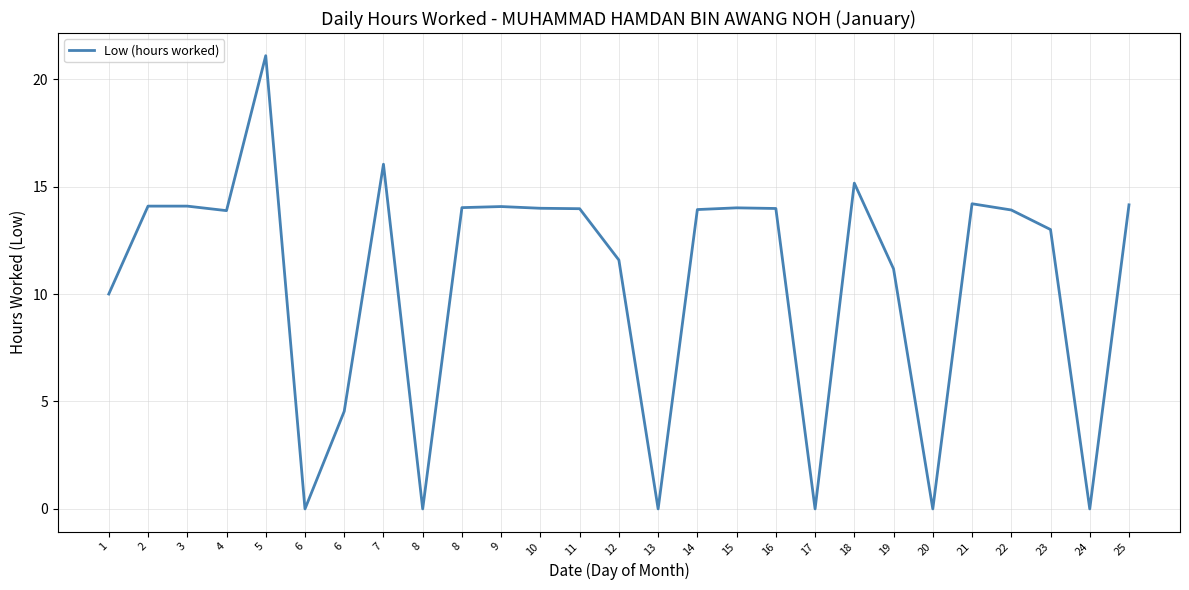

True or false: the data shows 0.0 at 17.

True